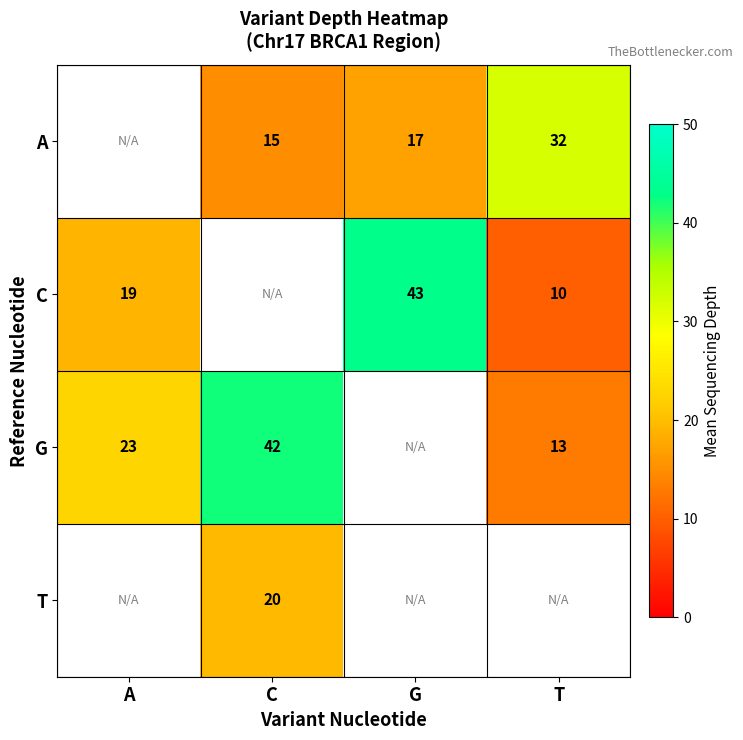

Is it true that C equals 43 at G?

True